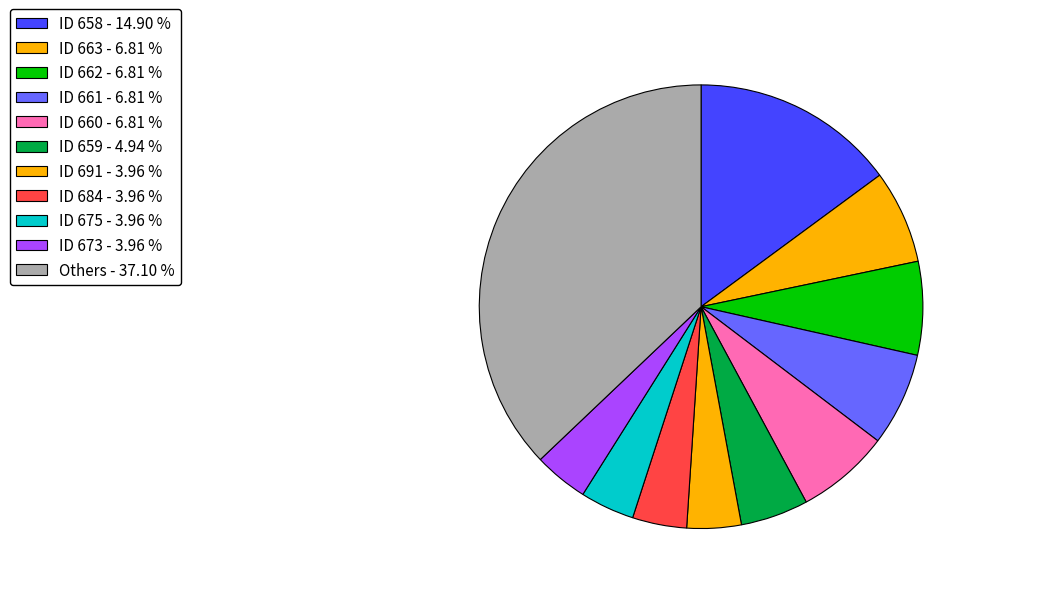

How many slices are in this pie chart?

11